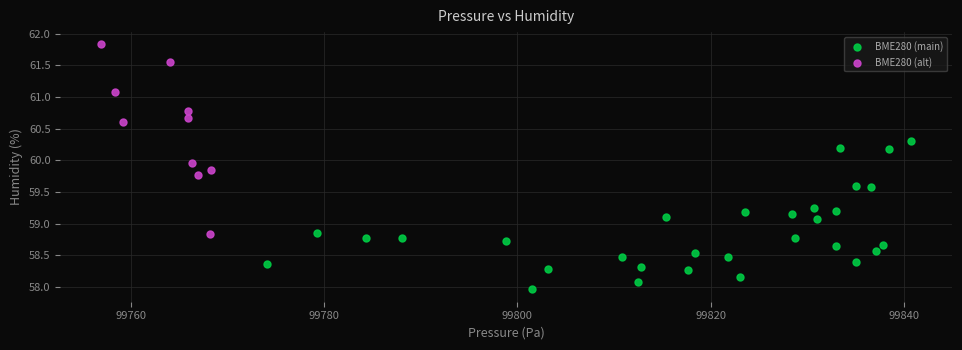

Which series reaches the maximum Y coordinate?

BME280 (alt)